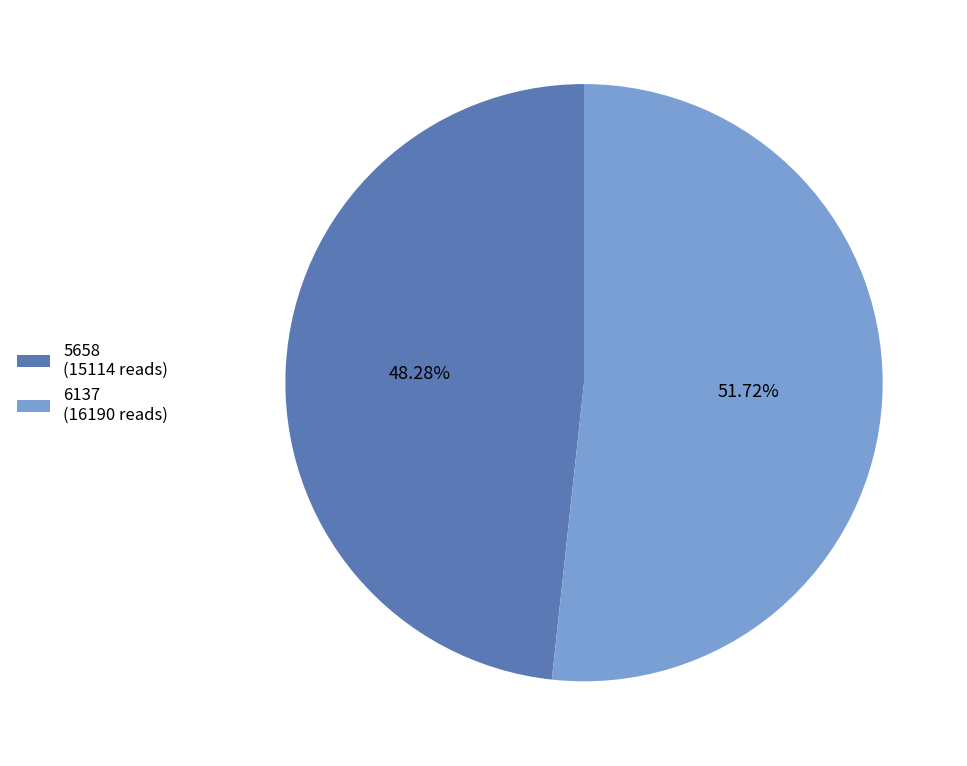

Count the number of slices in the pie.

2